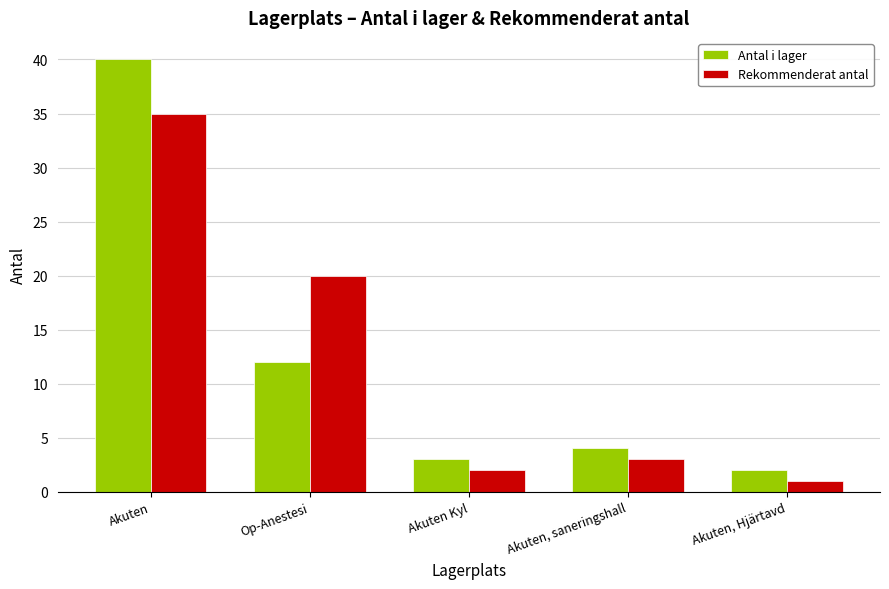

How many bars are there in each group?

2